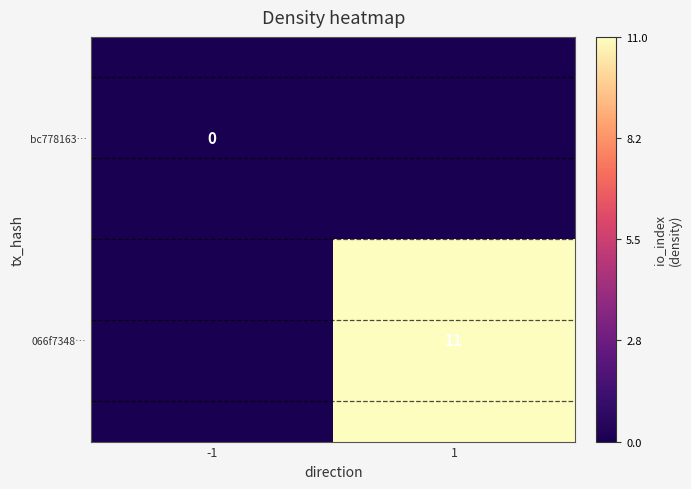

Is it true that 066f7348… equals 11 at 1?

True